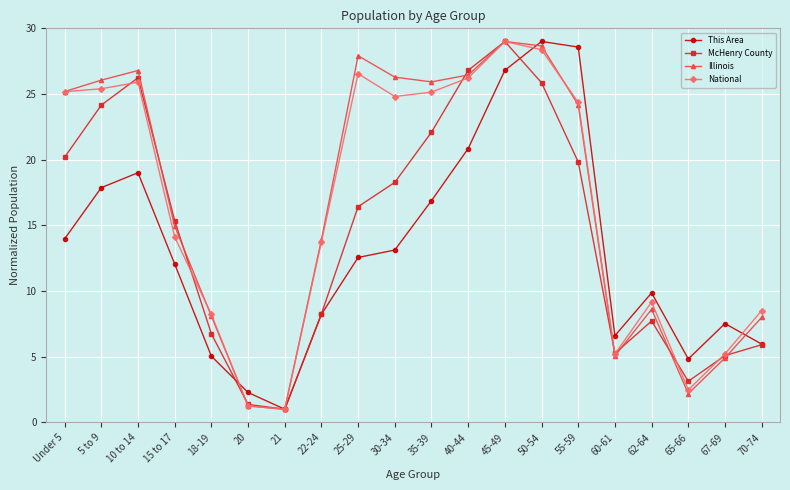

At which category does Illinois reach its first local valley?

21